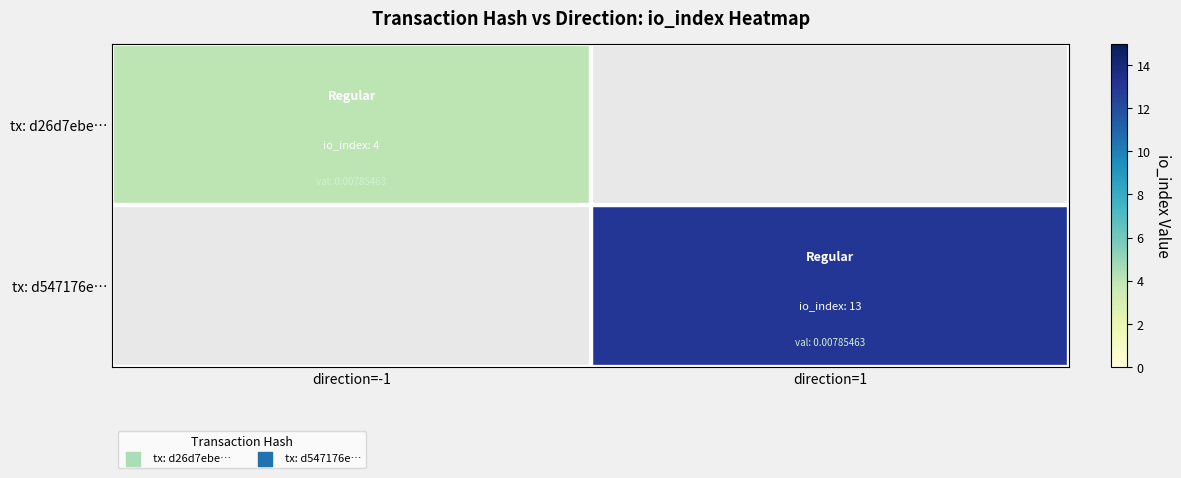

List the series in order of their overall mean, lowest first.

tx: d26d7ebe…, tx: d547176e…